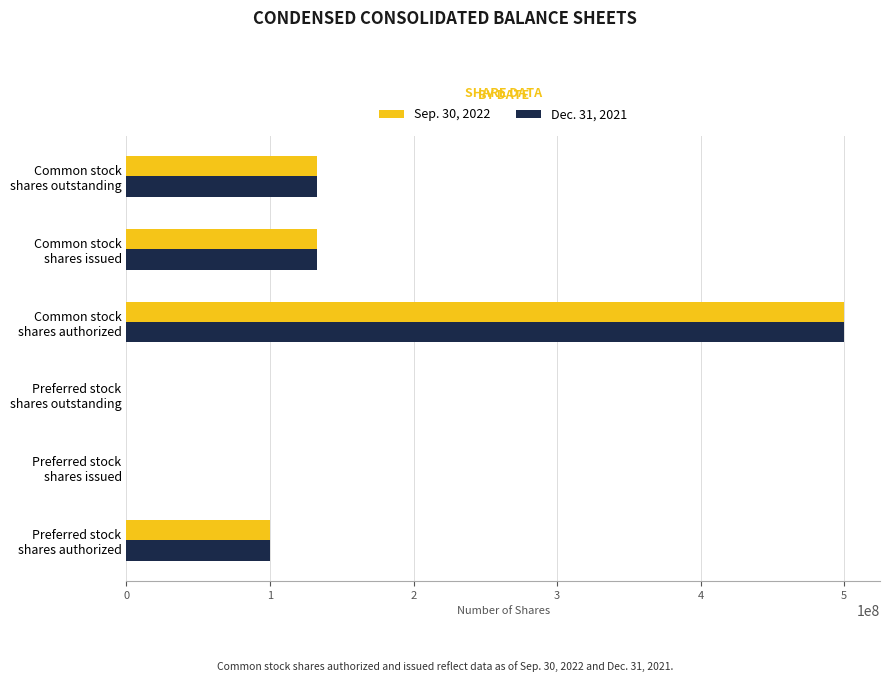

What is the maximum value shown in the chart?

500000000